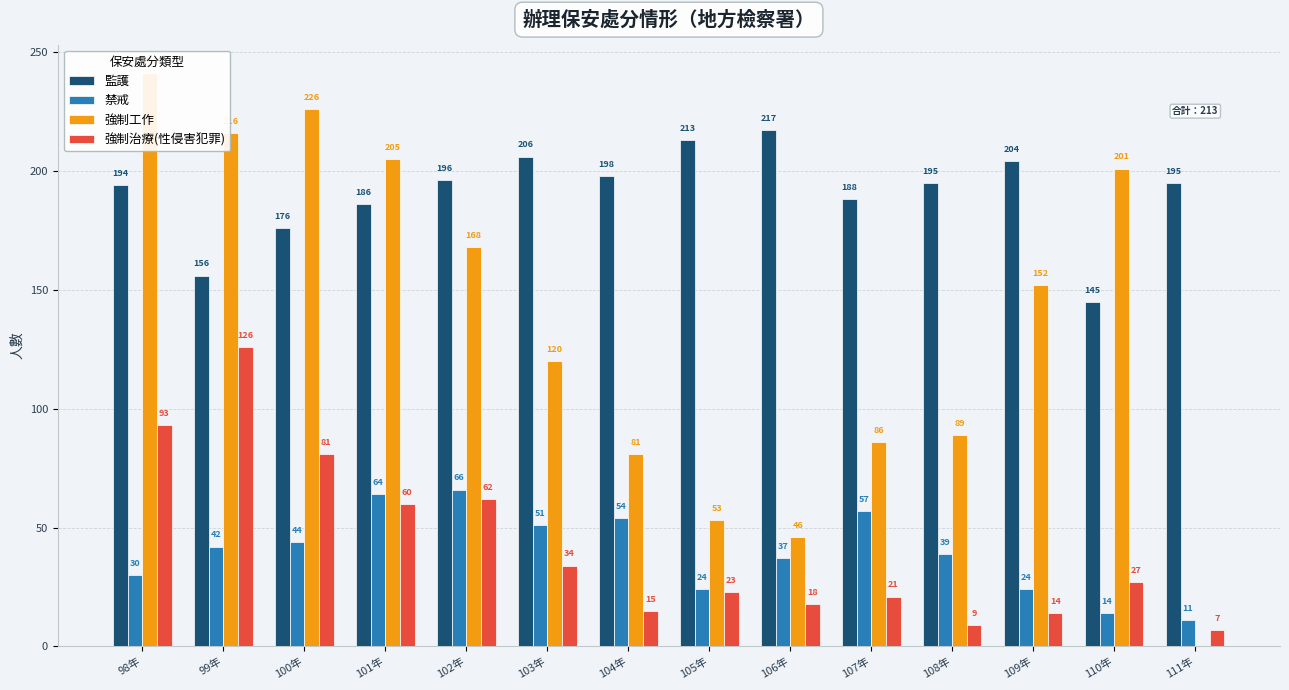

What is the label of the 2nd bar from the right?

110年